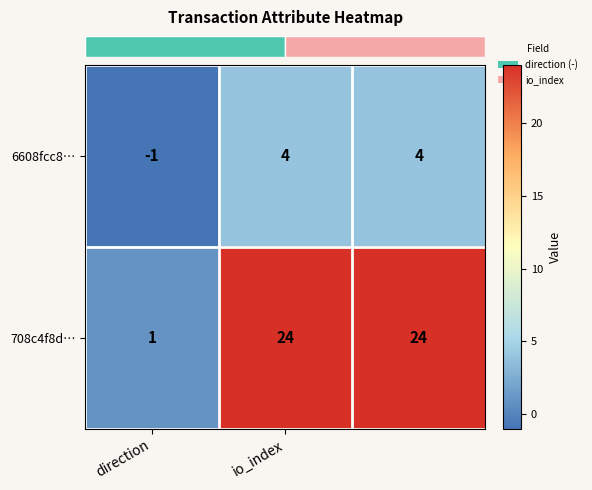

How many 708c4f8d… values are between 1 and 24?

3